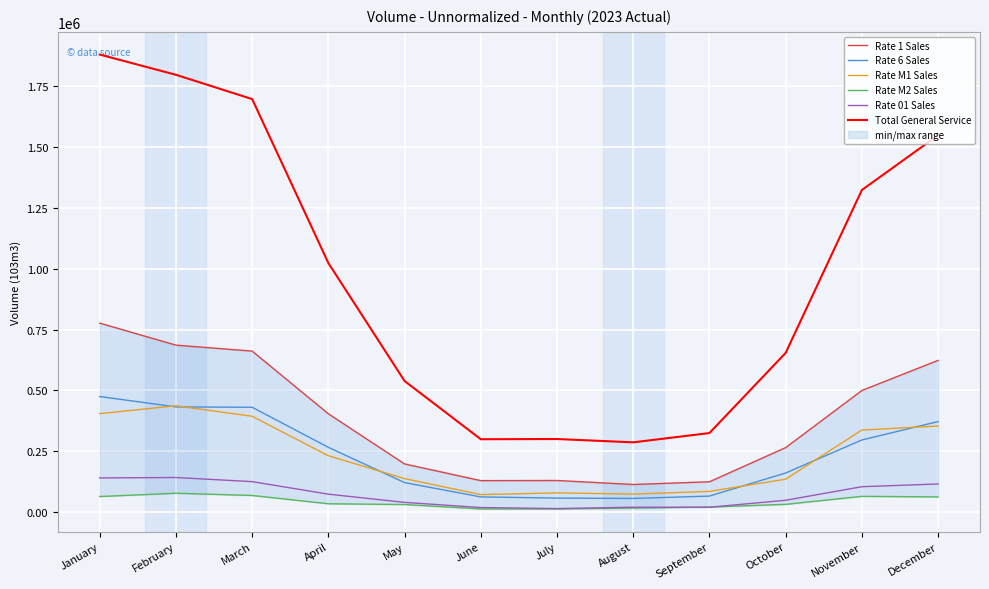

How many categories are shown in the chart?

12